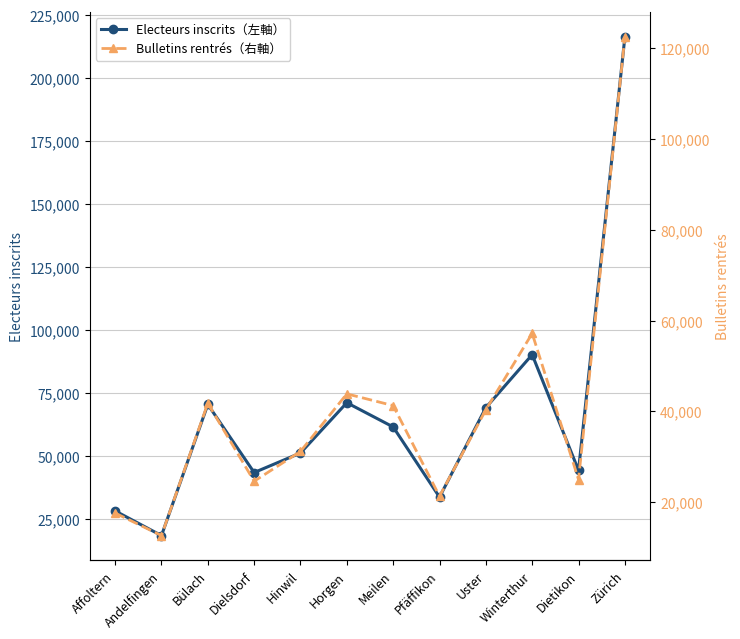

What is the highest value of the Electeurs inscrits（左軸） series?

216122